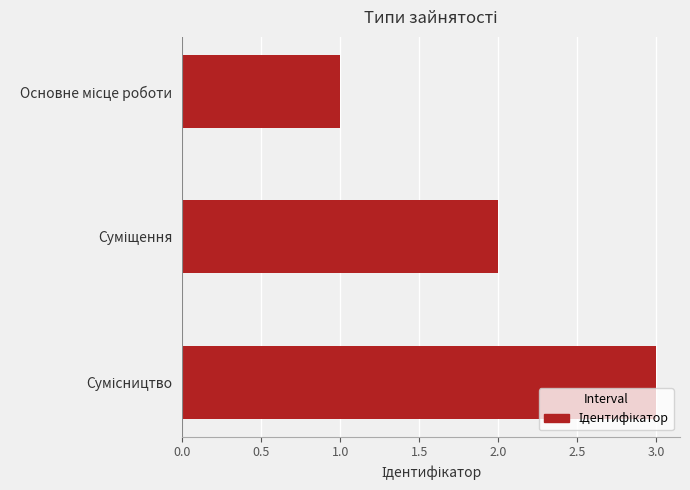

What is the difference between the second highest and minimum values?

1